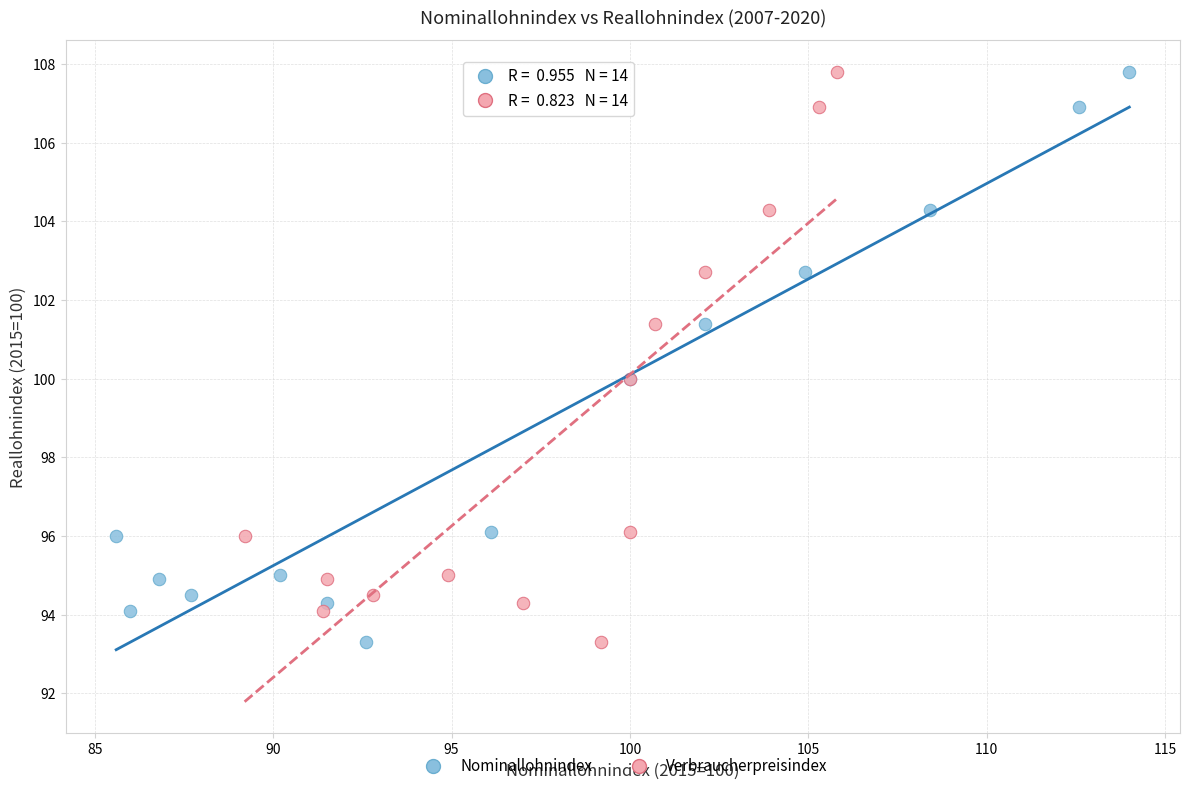

What are all the series names shown in the legend?

Nominallohnindex, Verbraucherpreisindex